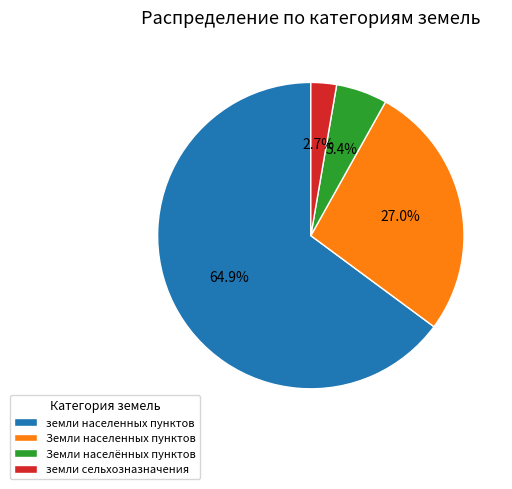

Count the number of slices in the pie.

4